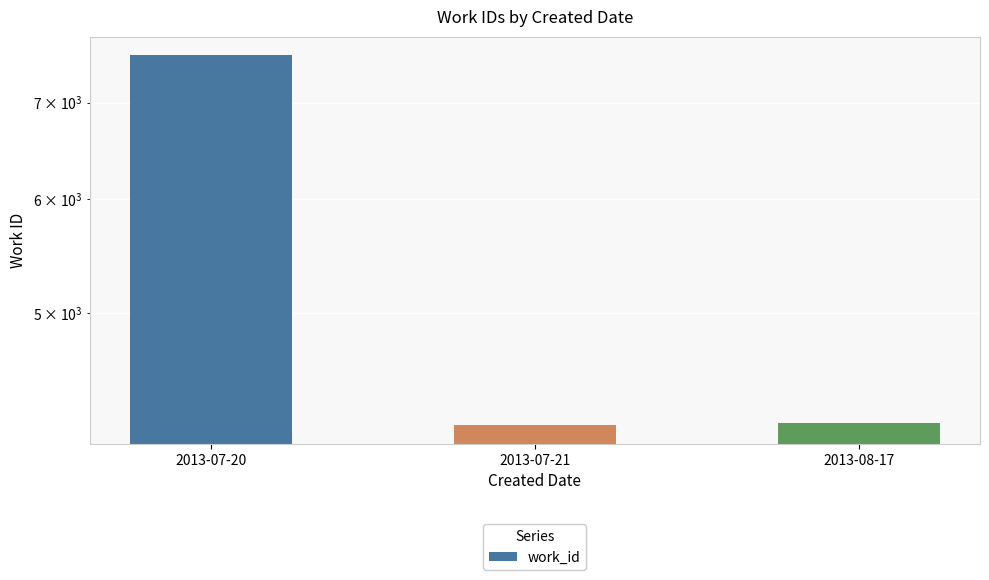

What is the change in value from 2013-07-20 to 2013-07-21?

-3374